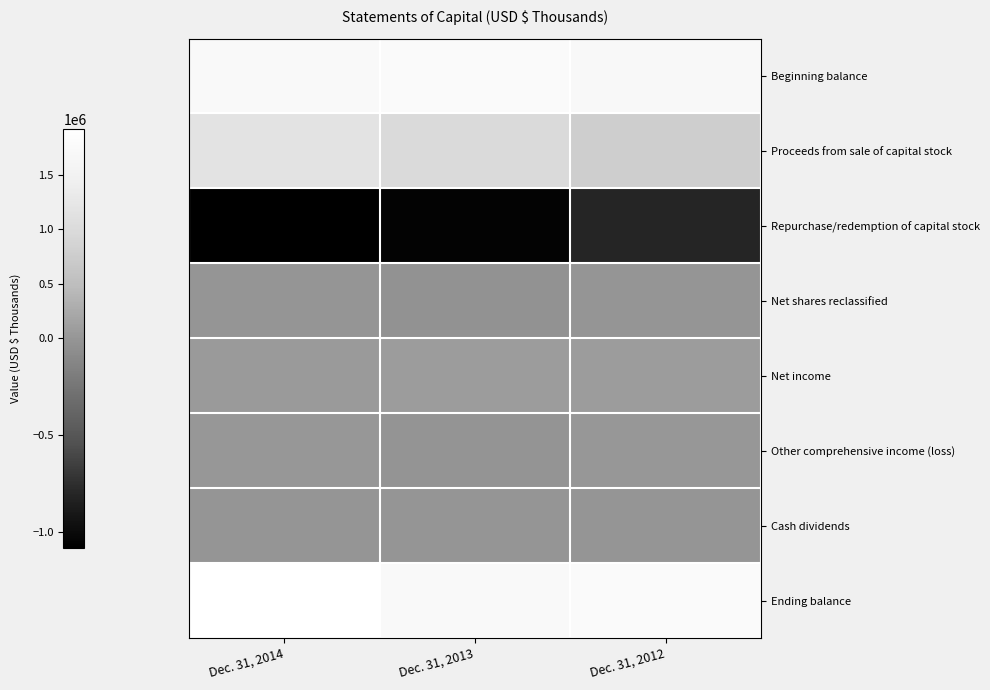

At which category is the sum across all series the highest?

Dec. 31, 2014